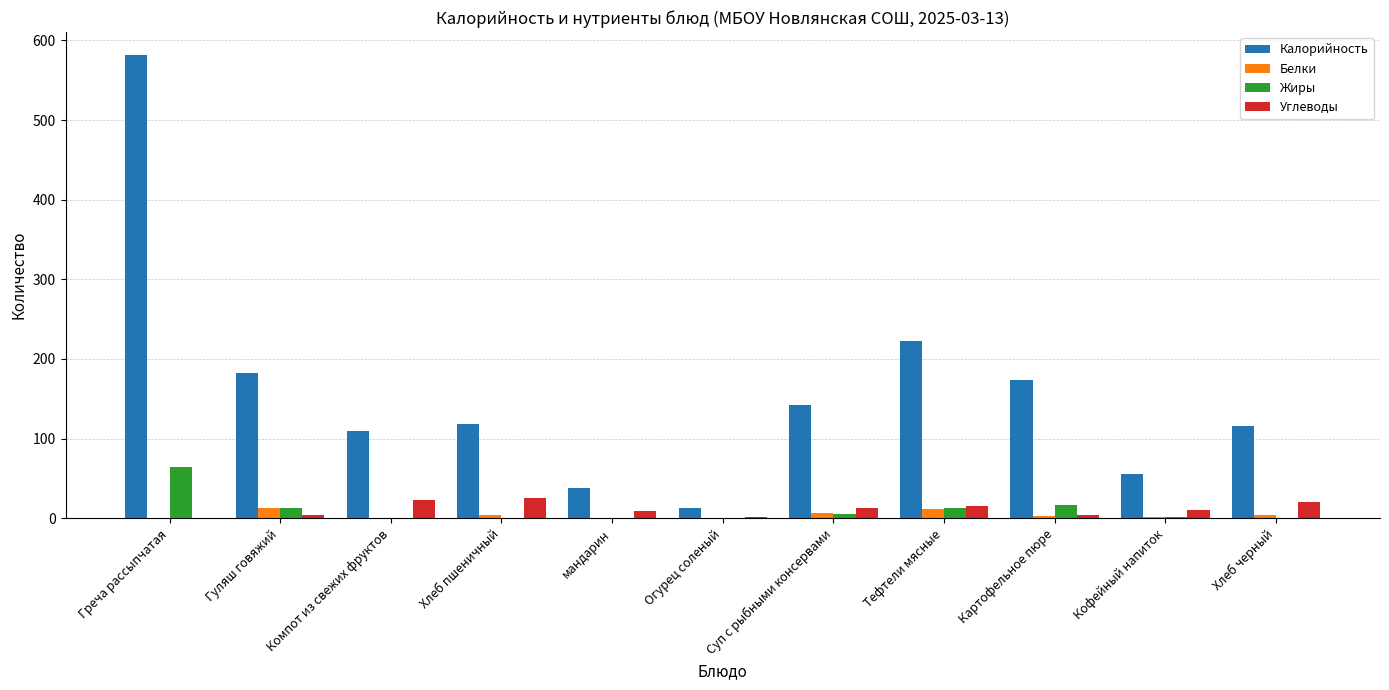

Which series has the largest total across all categories?

Калорийность